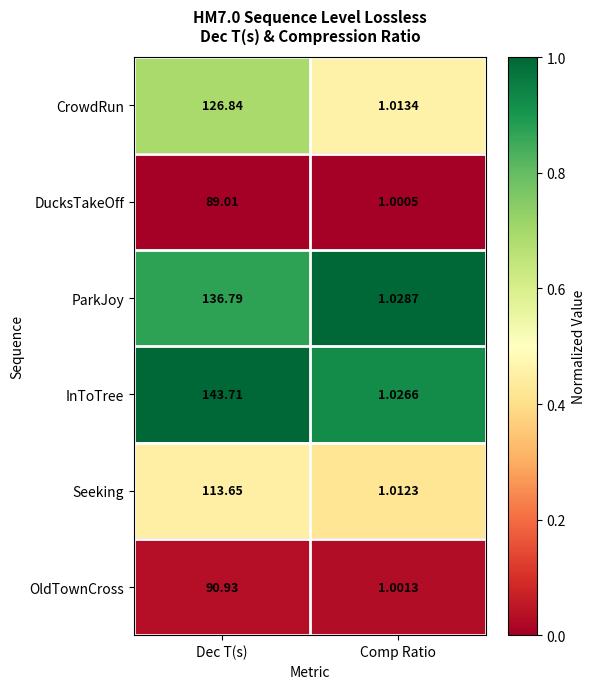

At which label does ParkJoy first exceed 136?

Dec T(s)